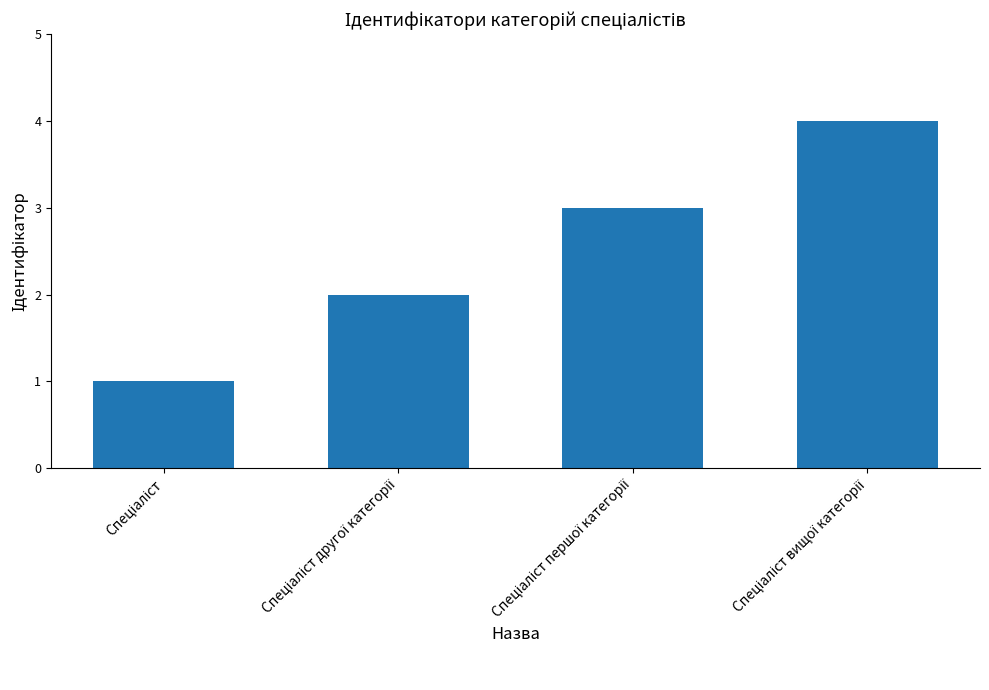

What is the maximum value shown in the chart?

4